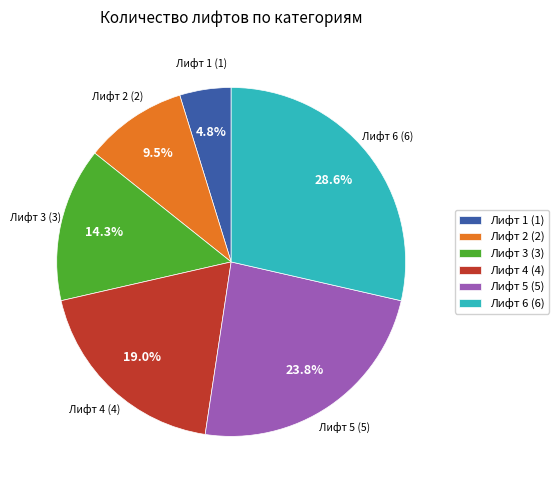

Which slice is the largest?

Лифт 6